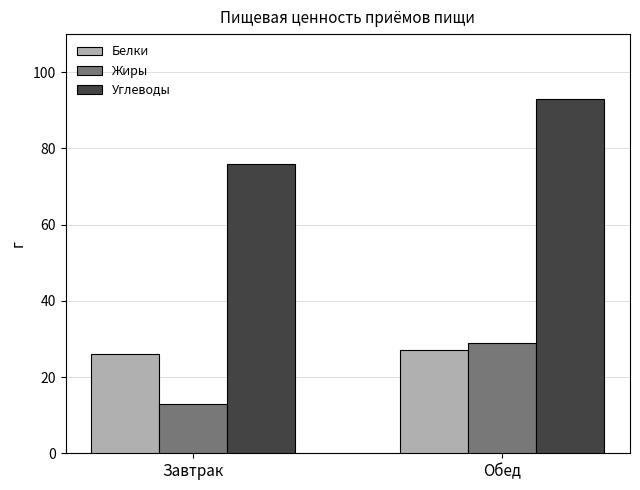

Which series has the largest total across all categories?

Углеводы